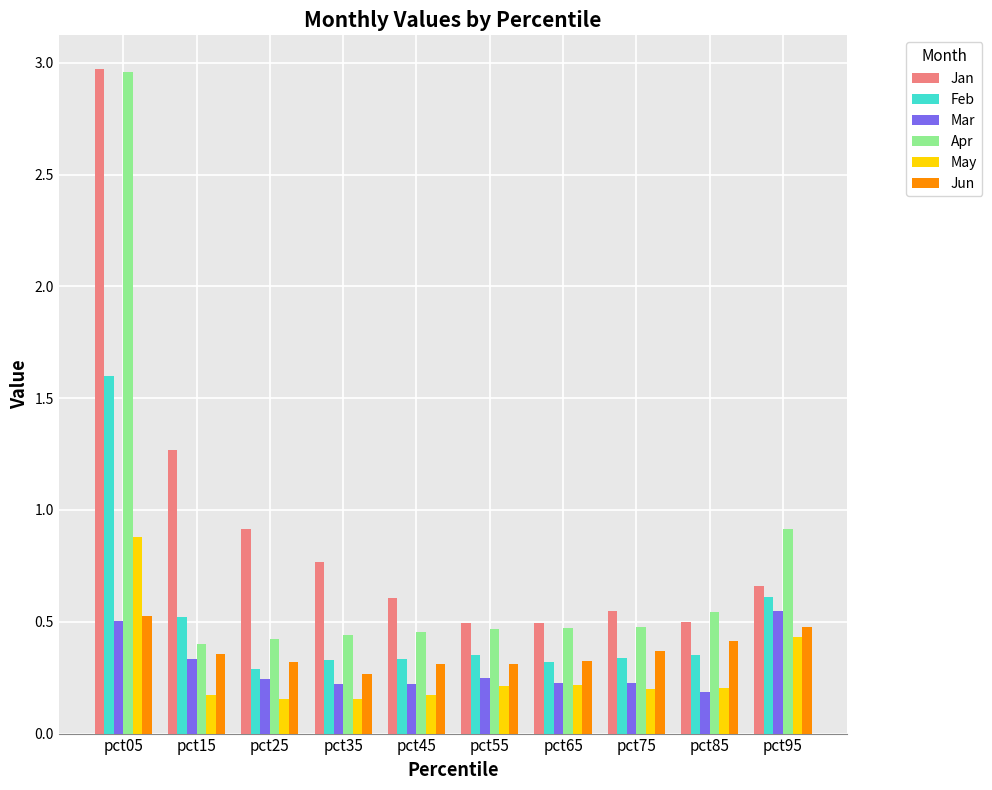

At which label does Apr reach its peak?

pct05